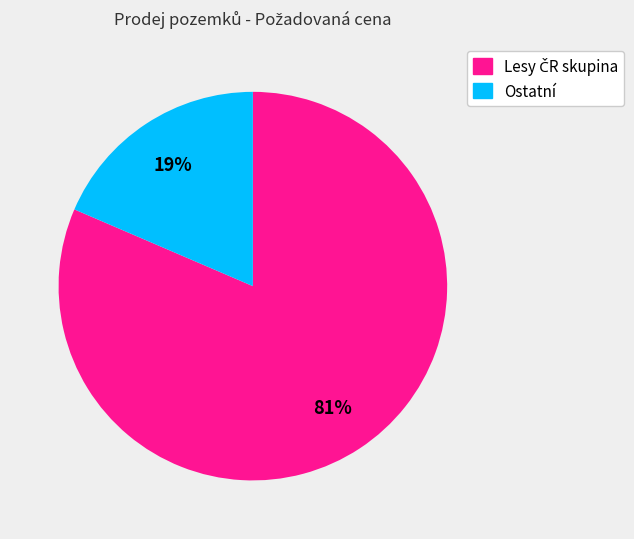

Which category has the smallest portion of the pie?

Ostatní